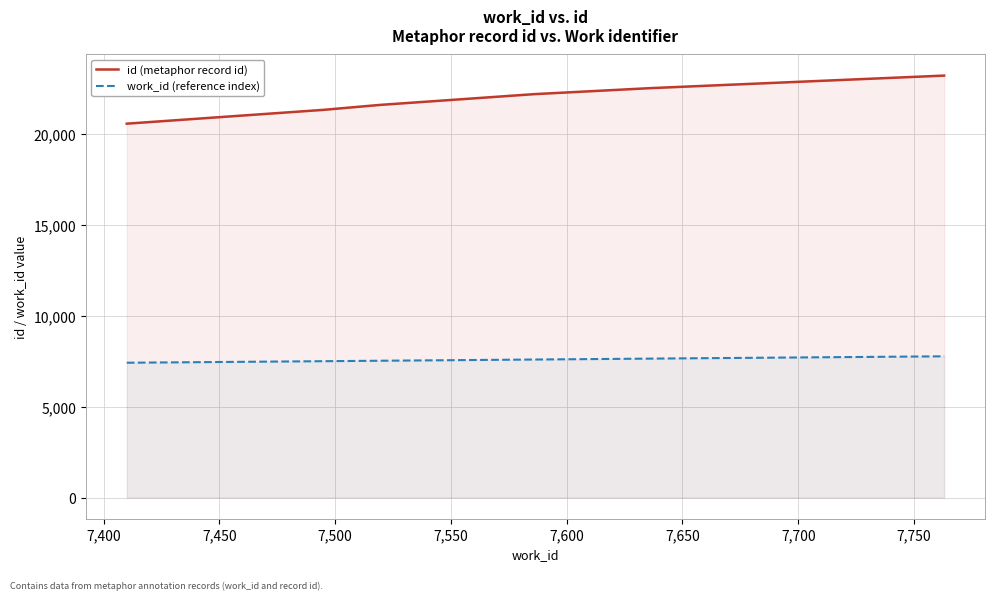

What is the value of the work_id (reference index) point at the 3rd from the left?

7519